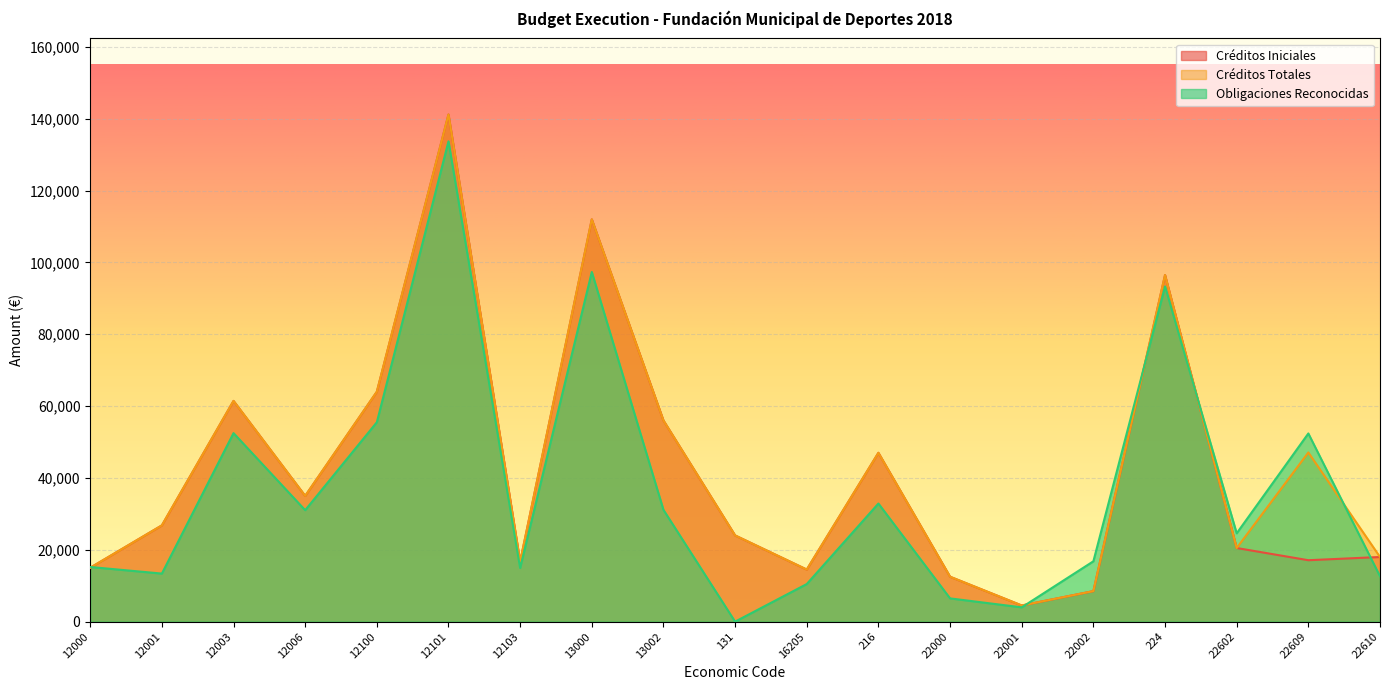

In Créditos Totales, how many points are higher than both neighbors (excluding endpoints)?

6